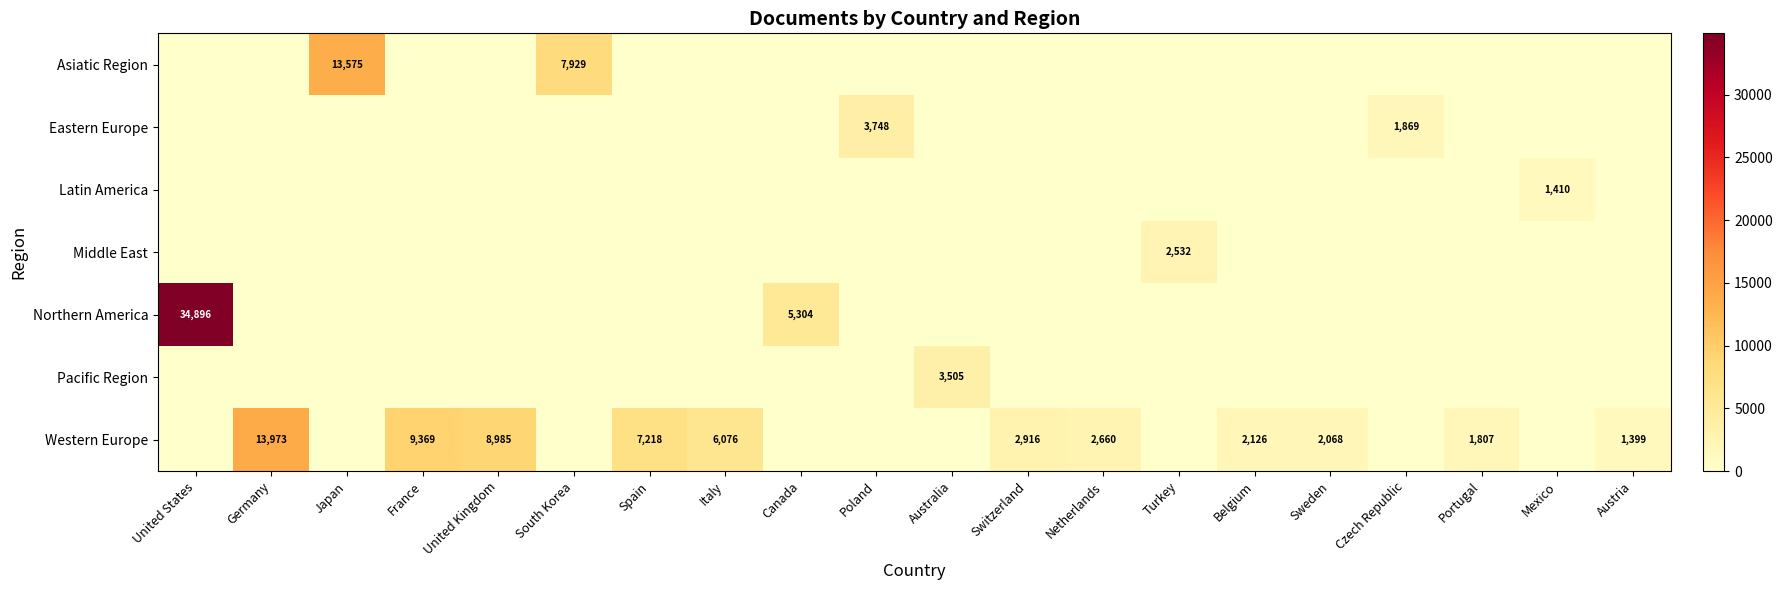

What is the difference between the highest and lowest values at Portugal?

1807